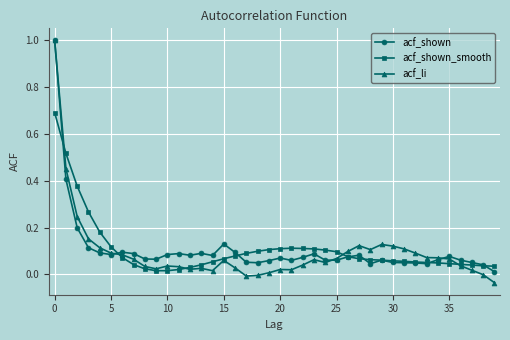

True or false: acf_shown has more than 1 interior local peaks.

True